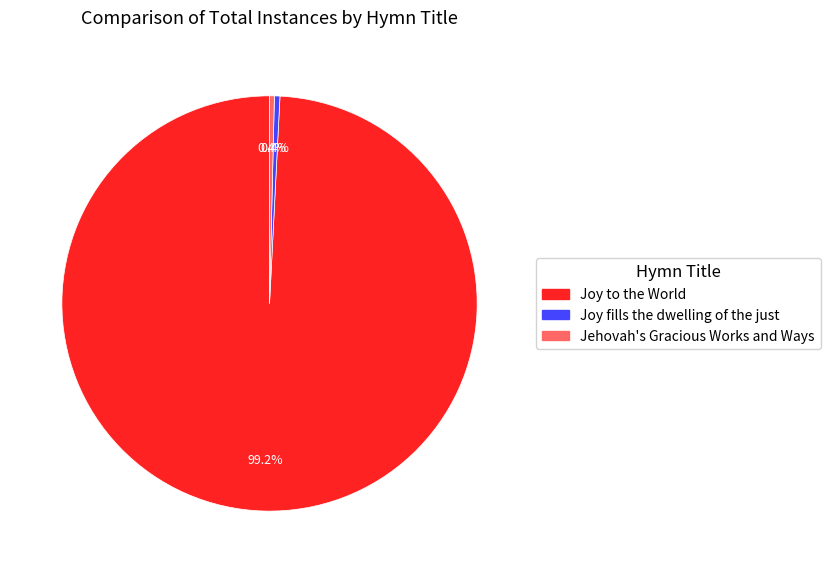

What is the largest slice in the pie chart?

Joy to the World